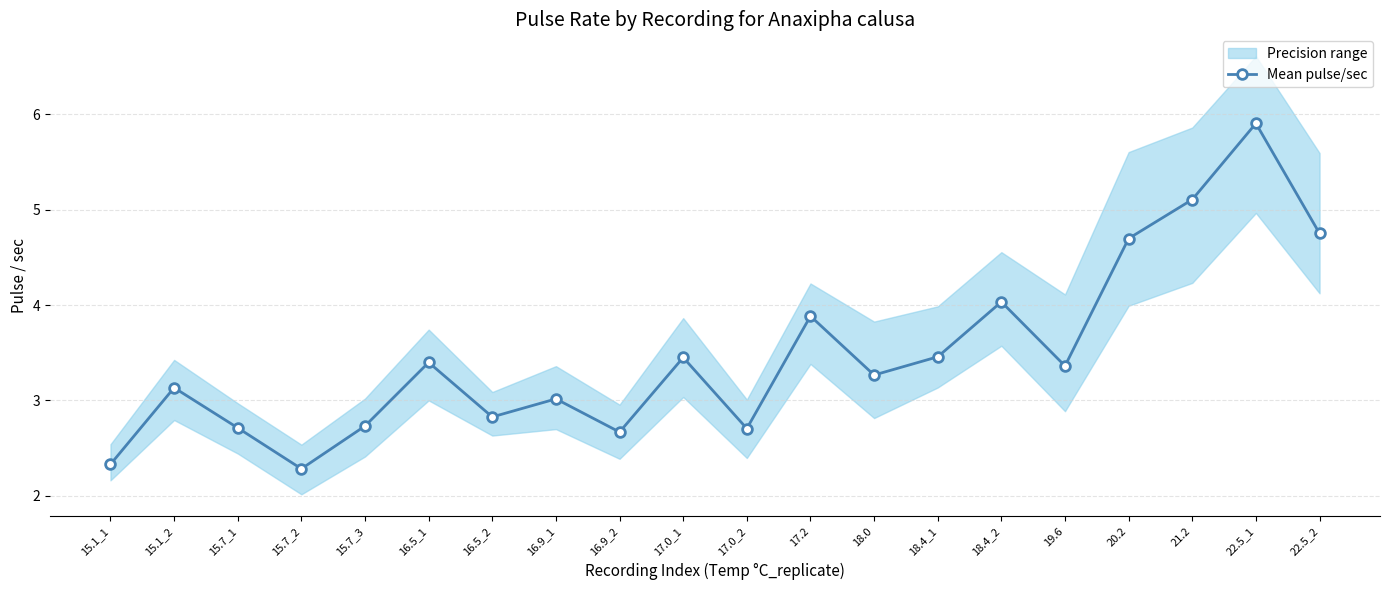

Reading right to left, what are all the values shown in this chart?

22.5_2=4.8	22.5_1=5.9	21.2=5.1	20.2=4.7	19.6=3.4	18.4_2=4.0	18.4_1=3.5	18.0=3.3	17.2=3.9	17.0_2=2.7	17.0_1=3.5	16.9_2=2.7	16.9_1=3.0	16.5_2=2.8	16.5_1=3.4	15.7_3=2.7	15.7_2=2.3	15.7_1=2.7	15.1_2=3.1	15.1_1=2.3